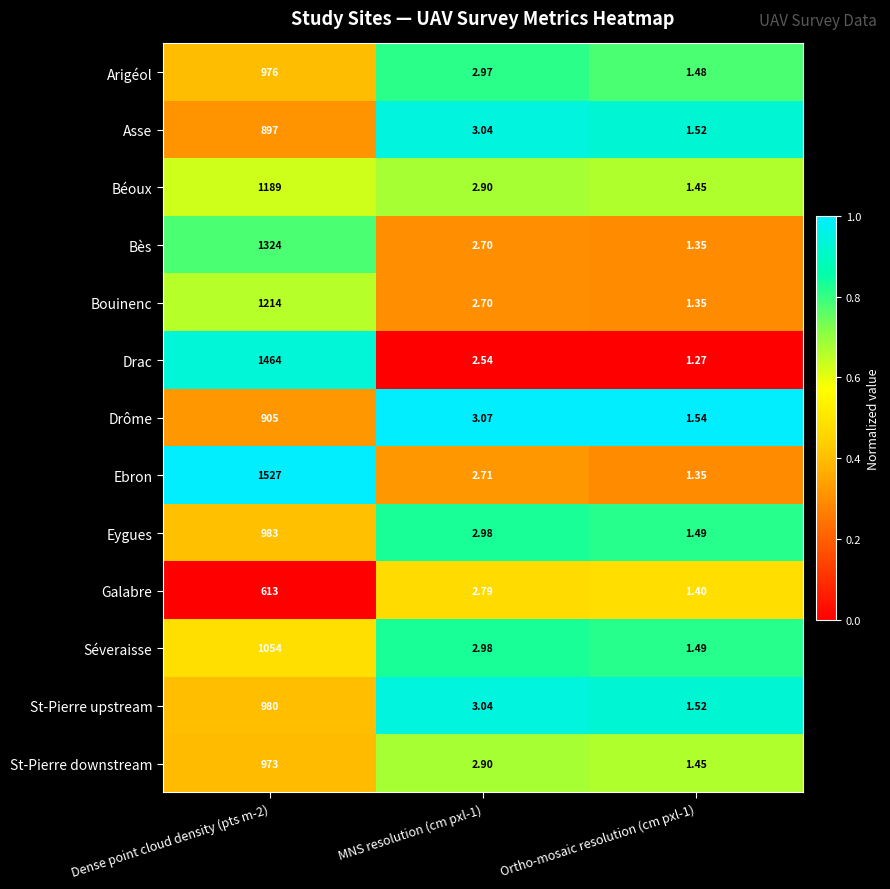

What is the difference between the highest and lowest values at Dense point cloud density (pts m-2)?

914.0